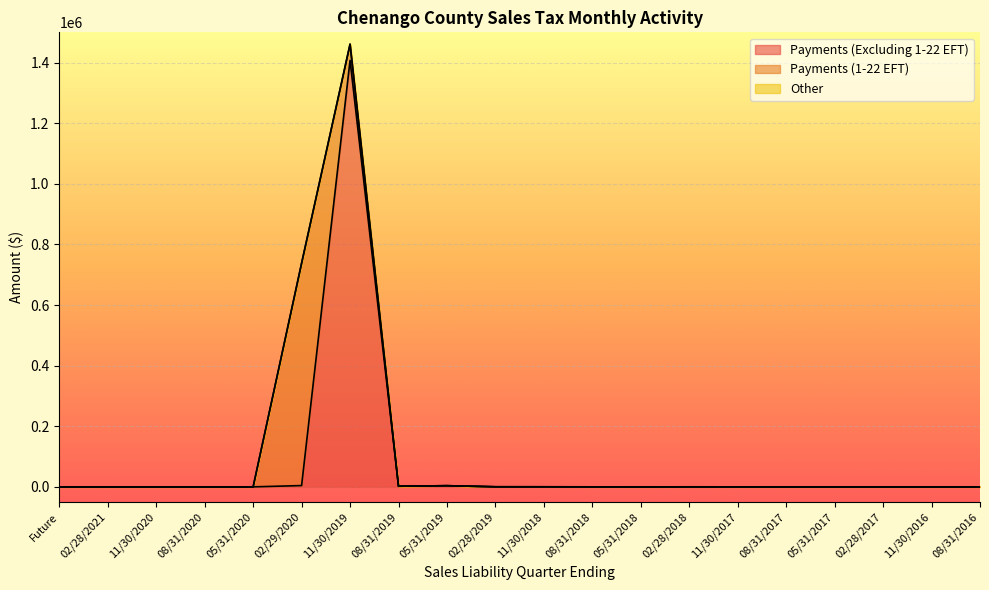

Between 11/30/2019 and 11/30/2018, which series saw the biggest shift?

Payments (Excluding 1-22 EFT)